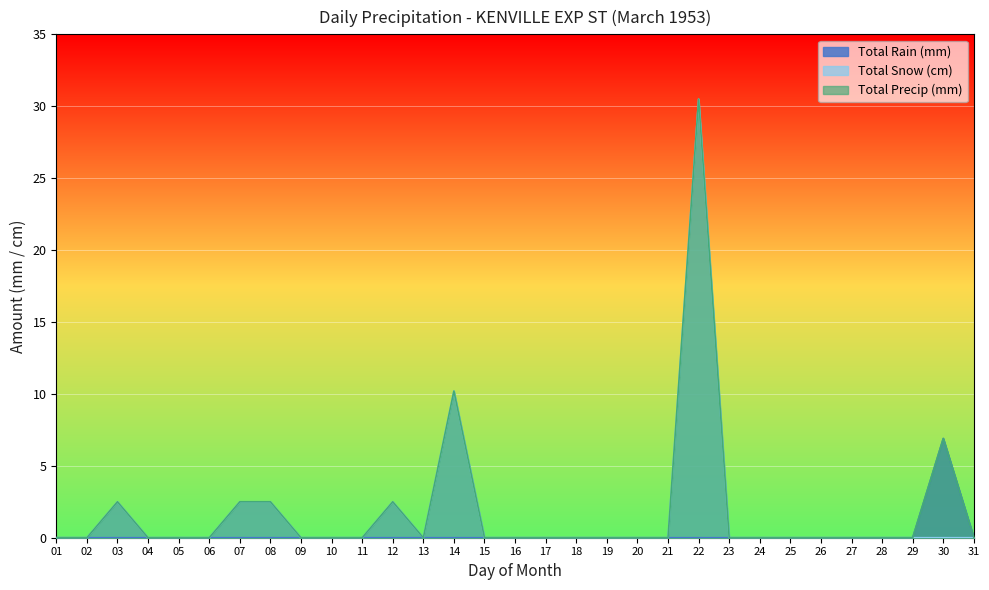

At which category is the sum across all series the highest?

22